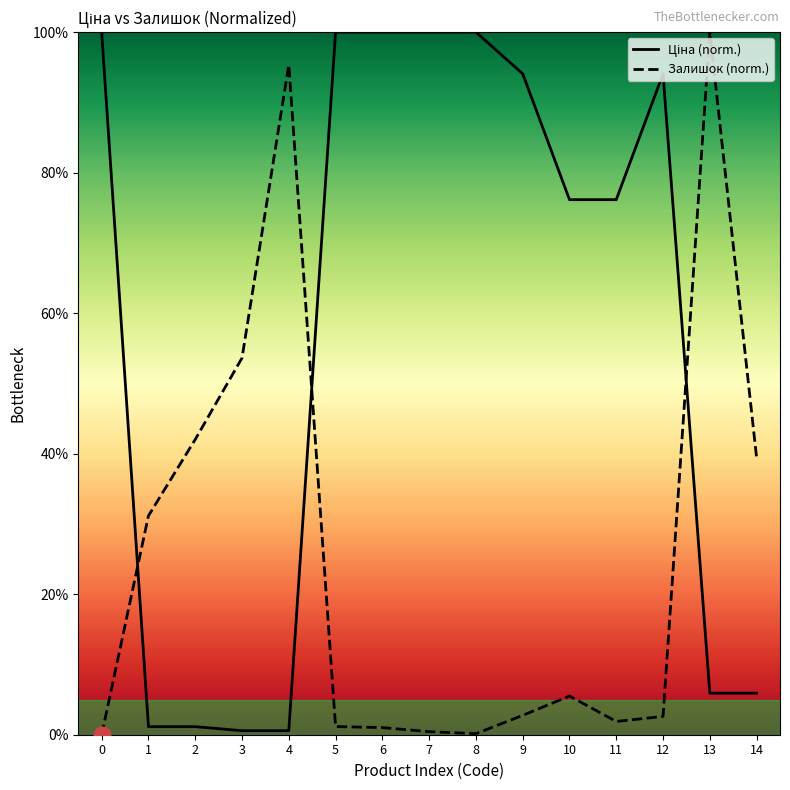

Is this an area chart (filled region under the line)?

No